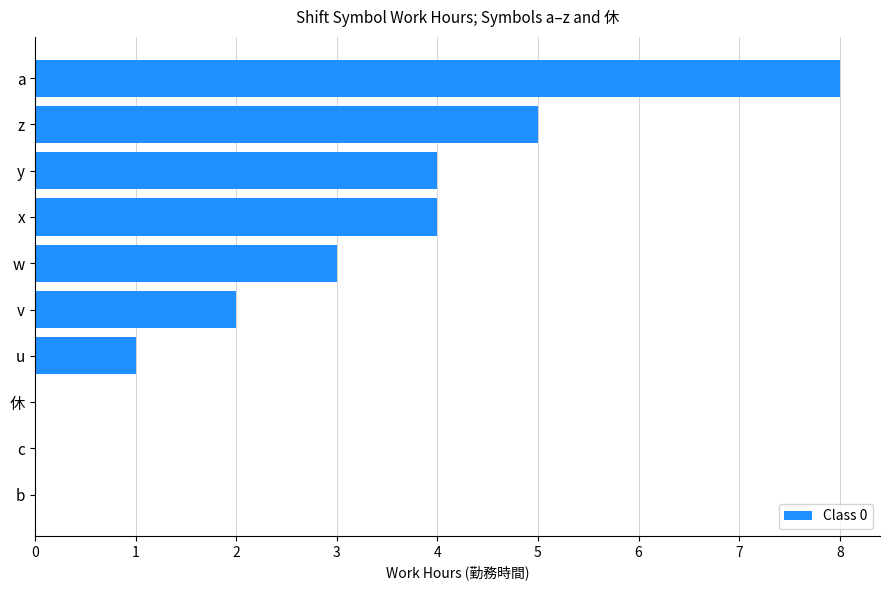

Is it true that the value at v is 2?

True